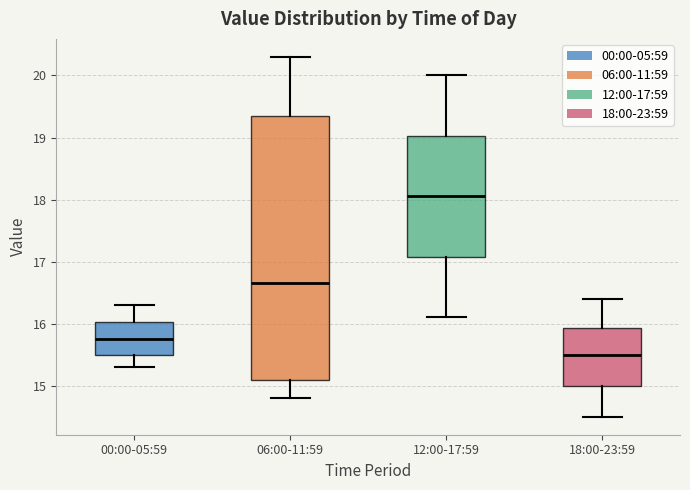

Which box's median line is the highest?

12:00-17:59